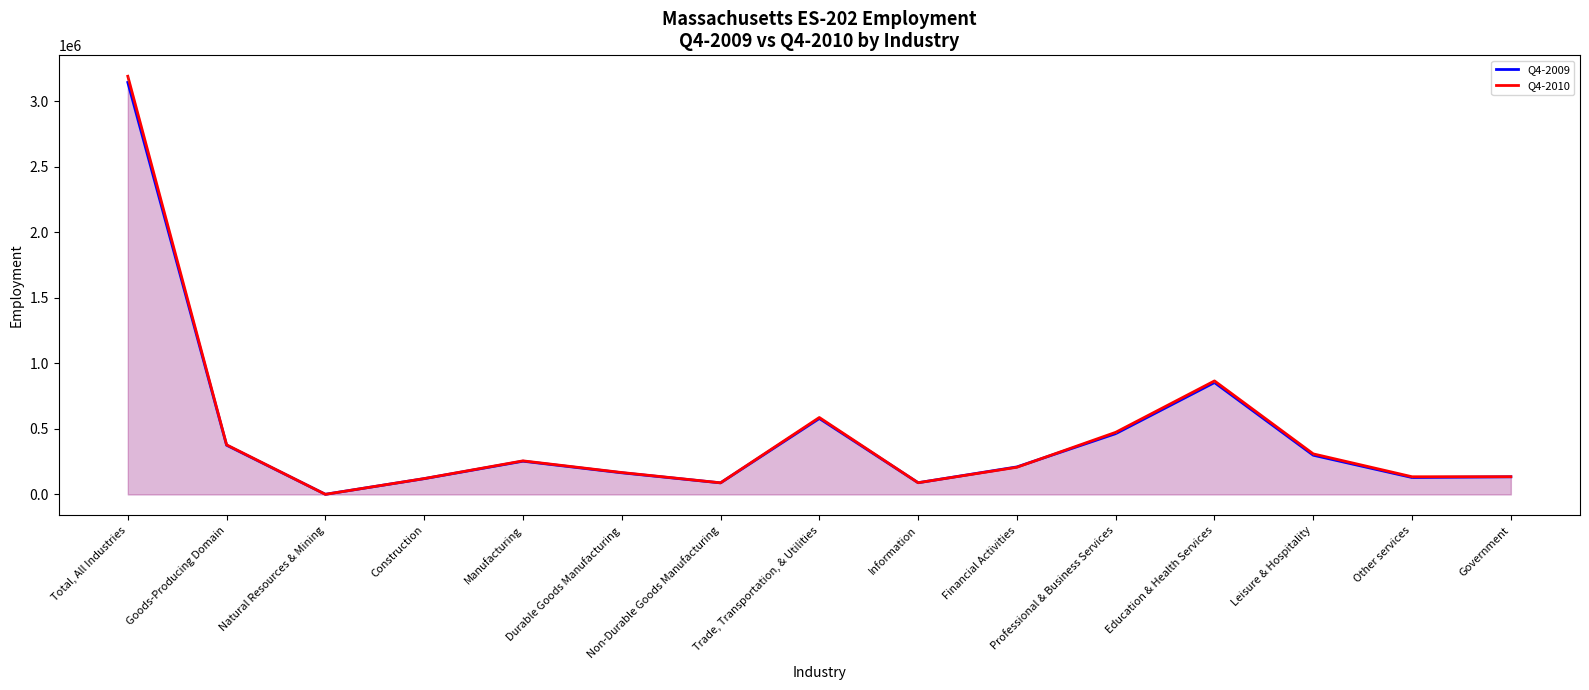

Read the Q4-2009 value at Government, to the nearest 100.

134800